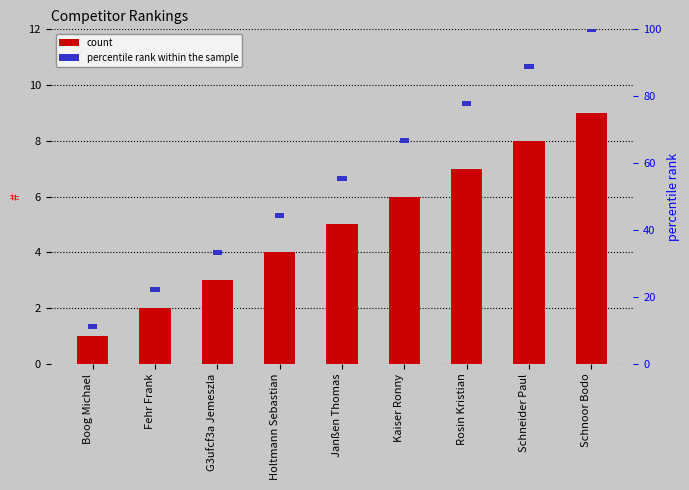

What is the sum of all # values?

45.0